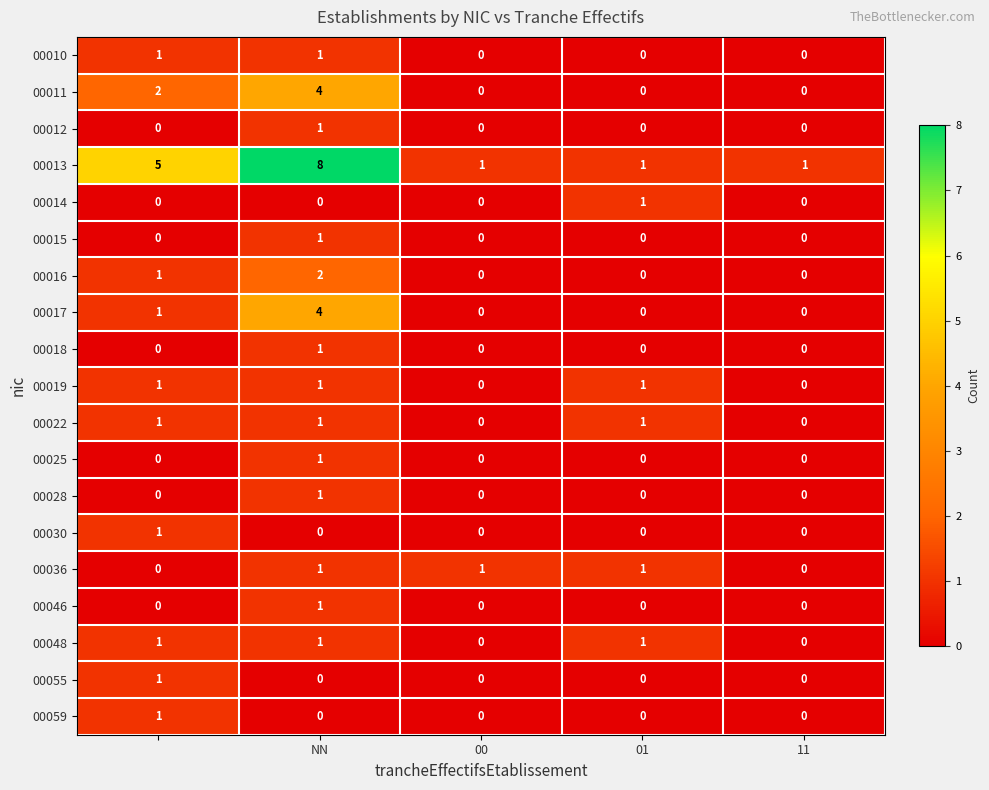

Which series has the largest total across all categories?

00013